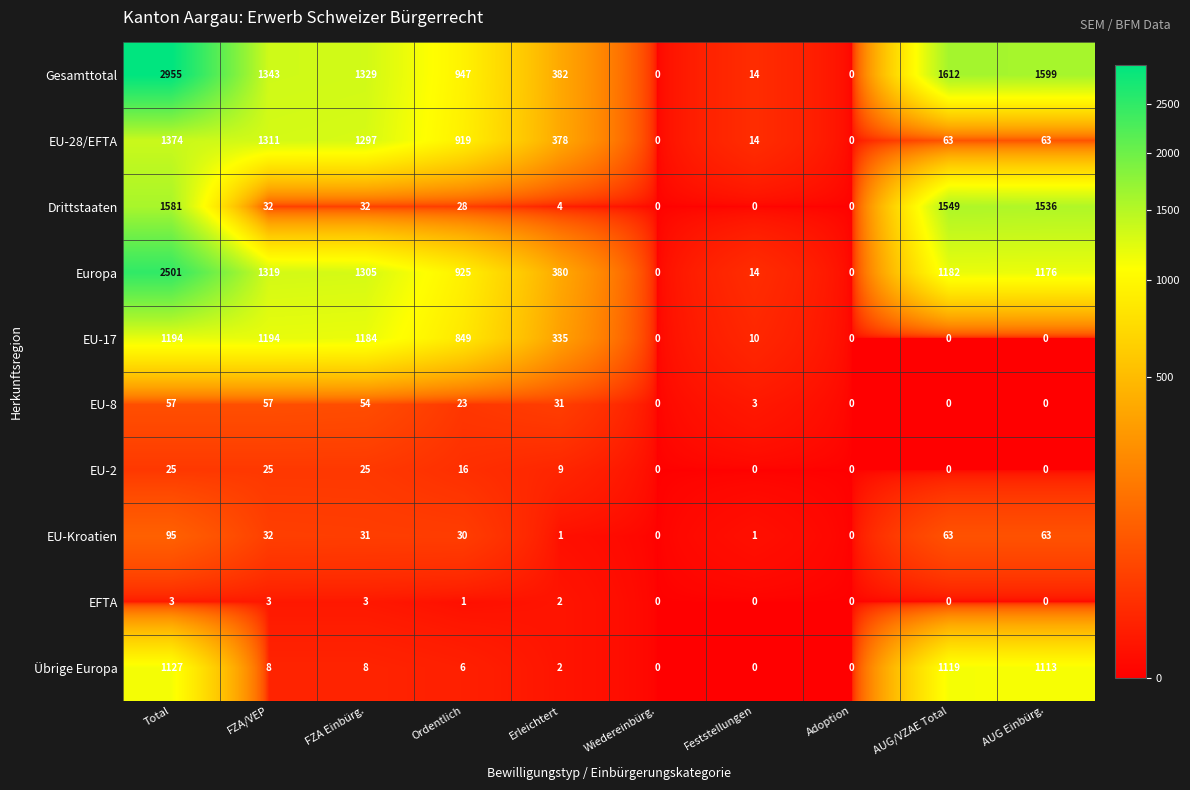

What is the difference between the highest and lowest values at Feststellungen?

14